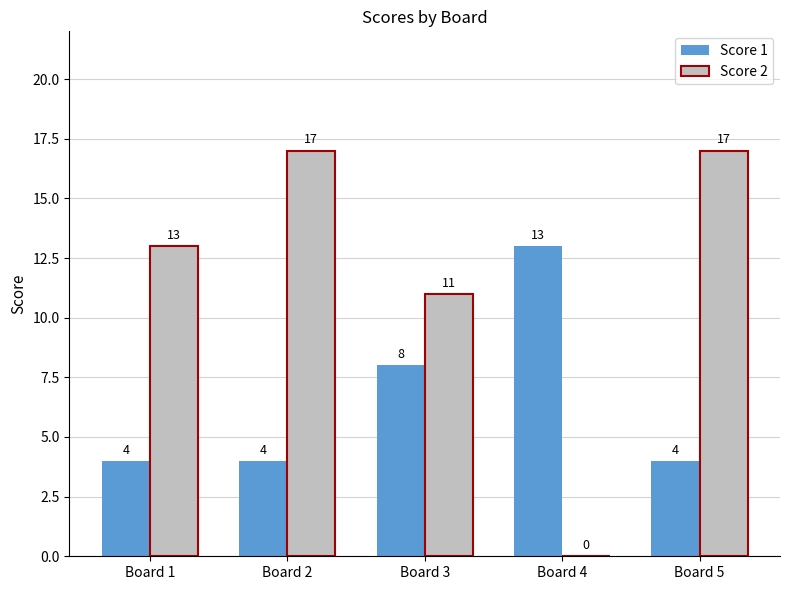

True or false: Score 2 has a value of 20 at Board 1.

False